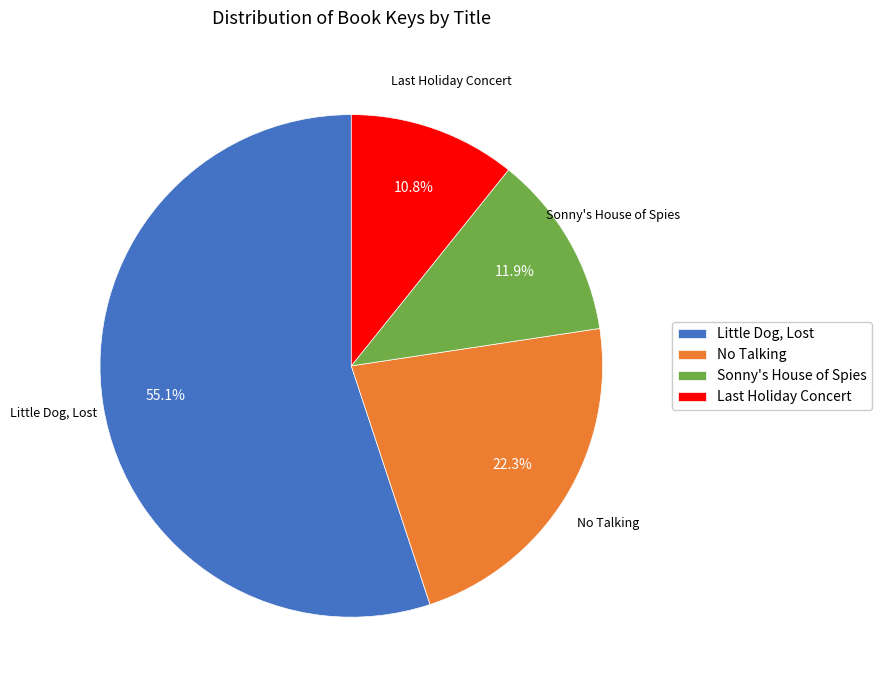

How many slices are in this pie chart?

4